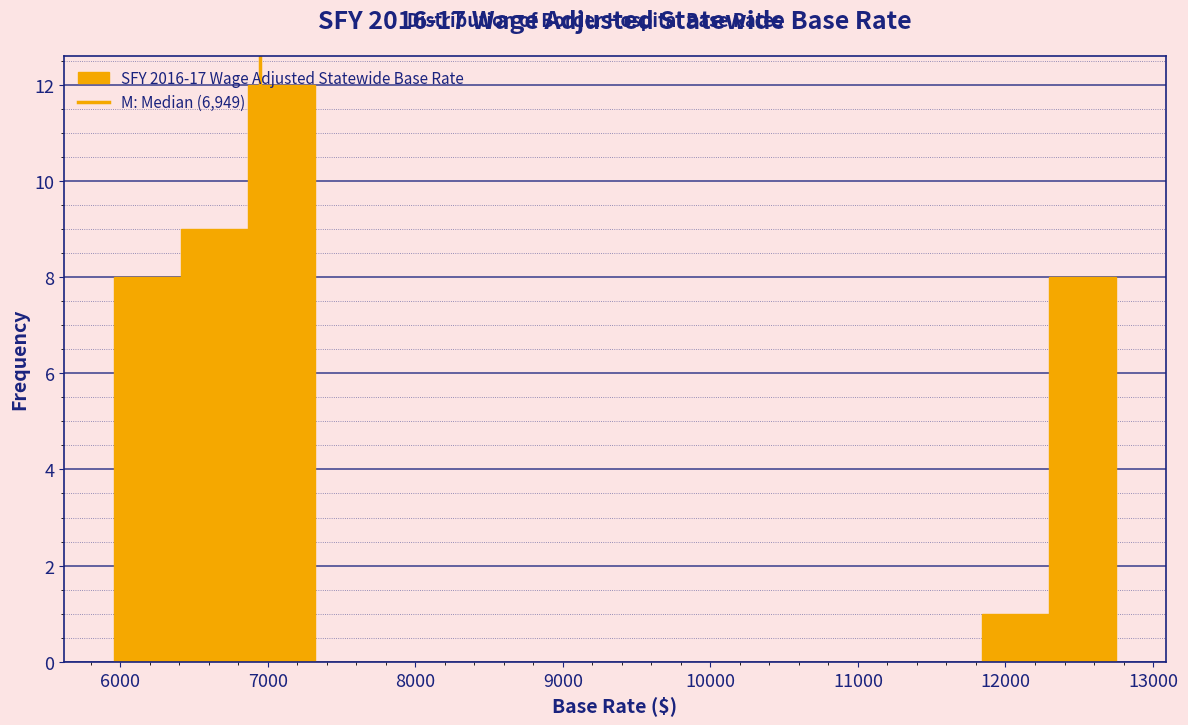

Over which range of the x-axis is the bar tallest?

6900 to 7300